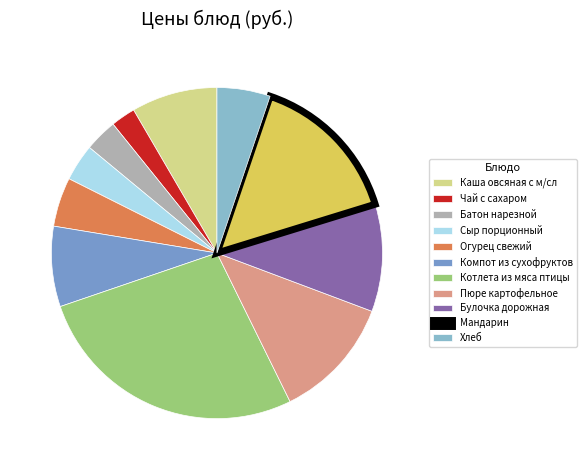

To the nearest percent, what is the difference between the largest and smallest slice percentages?

25%